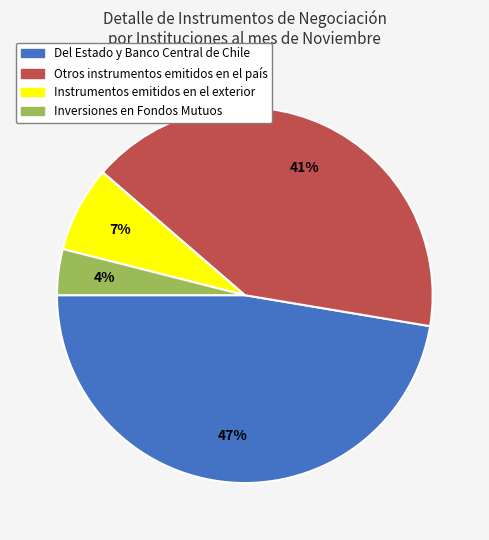

Between Del Estado y Banco Central de Chile and Otros instrumentos emitidos en el país, which is larger?

Del Estado y Banco Central de Chile